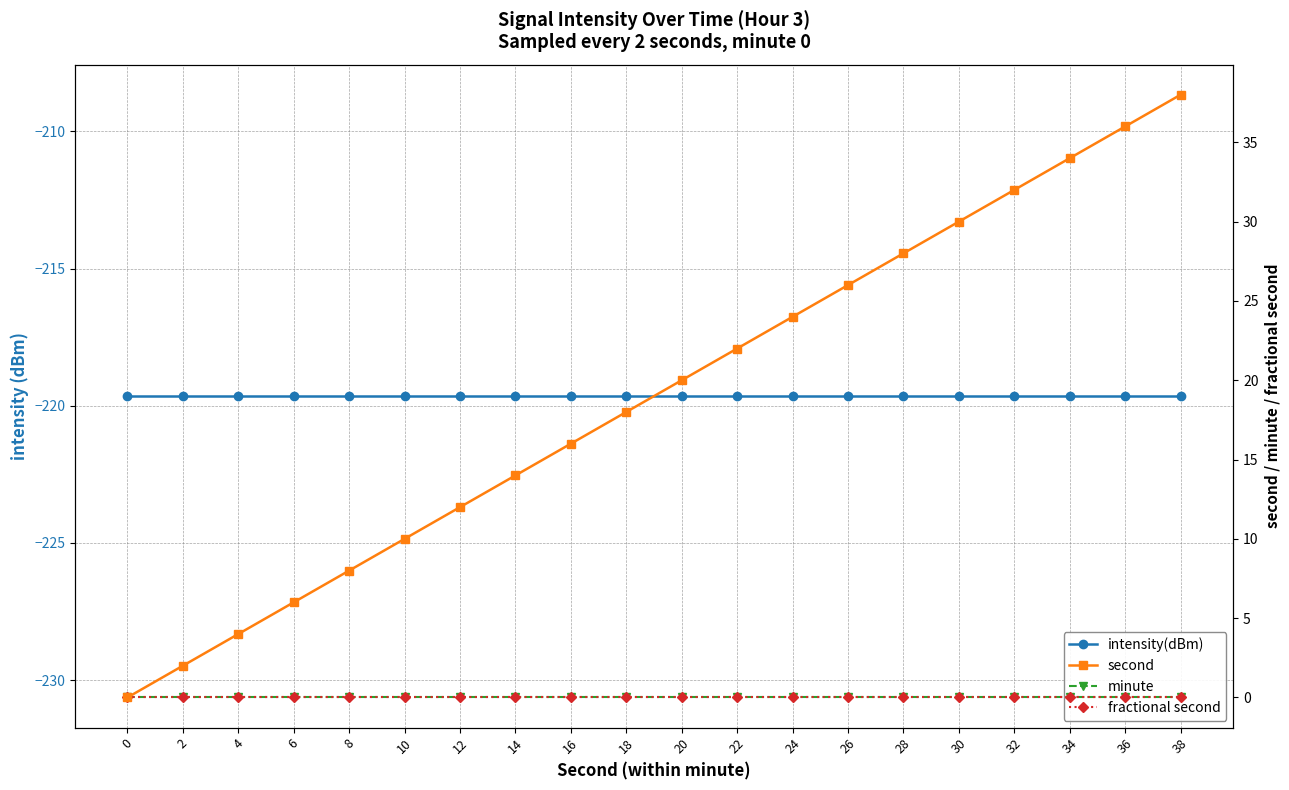

True or false: fractional second and intensity(dBm) intersect in this chart.

False